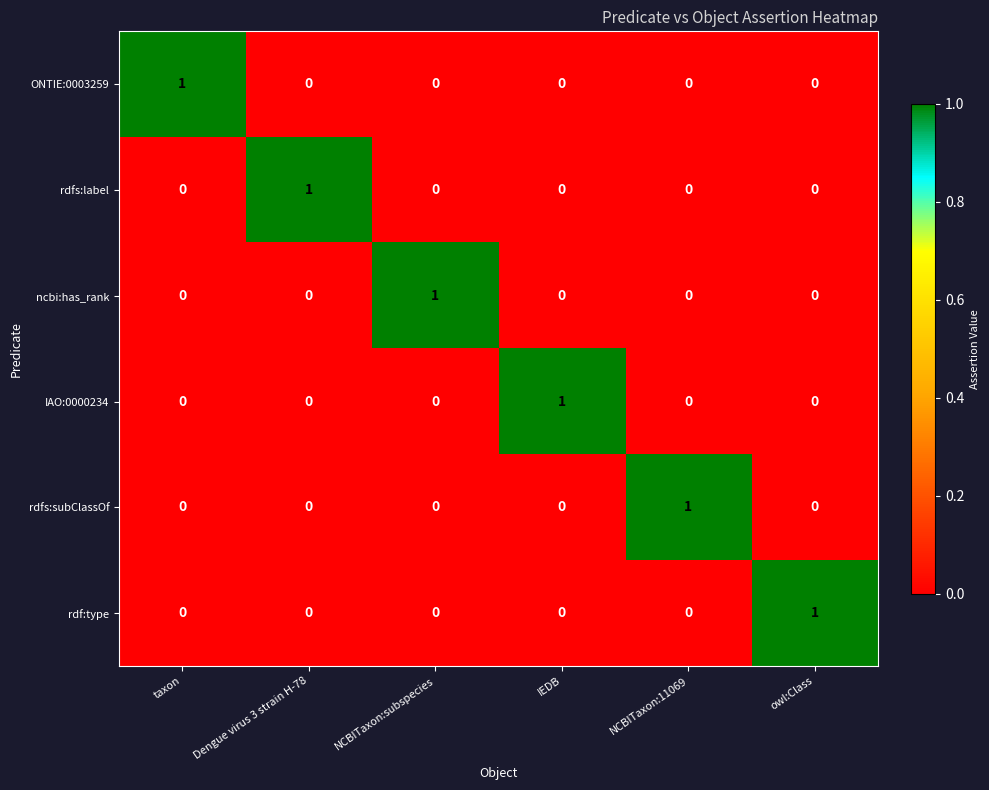

True or false: rdfs:label has a value of 1 at Dengue virus 3 strain H-78.

True